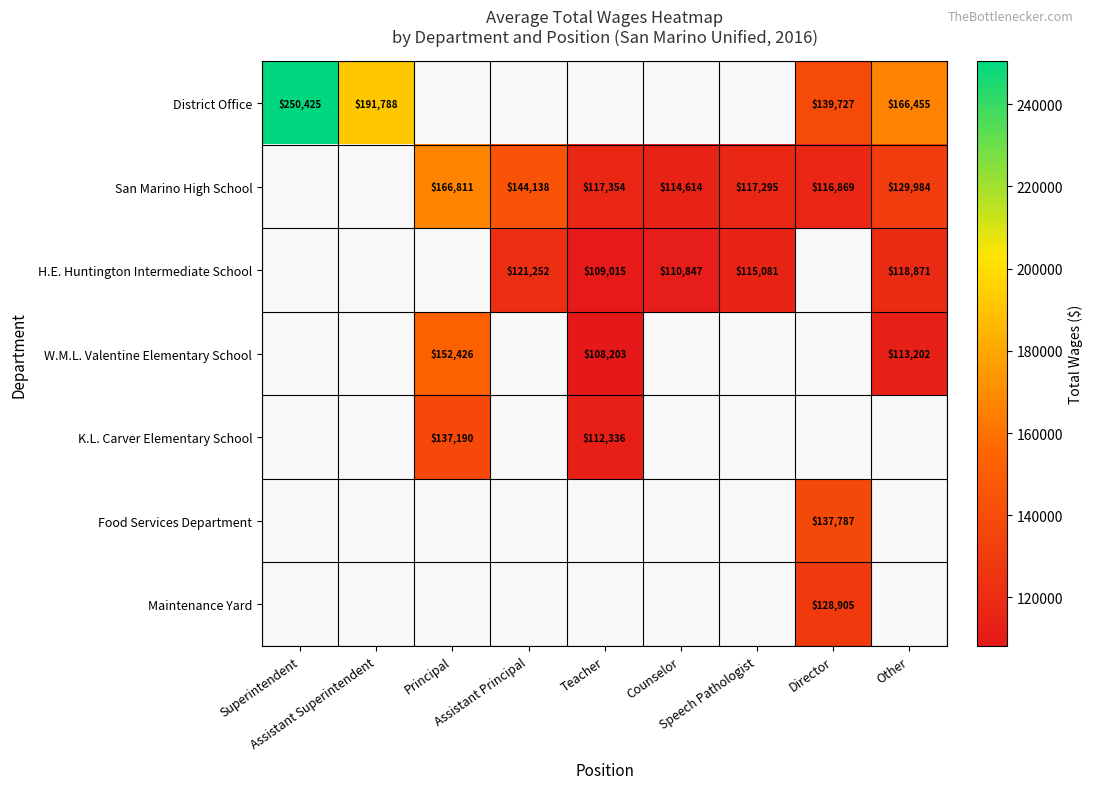

Which category has the lowest value across all series?

Teacher